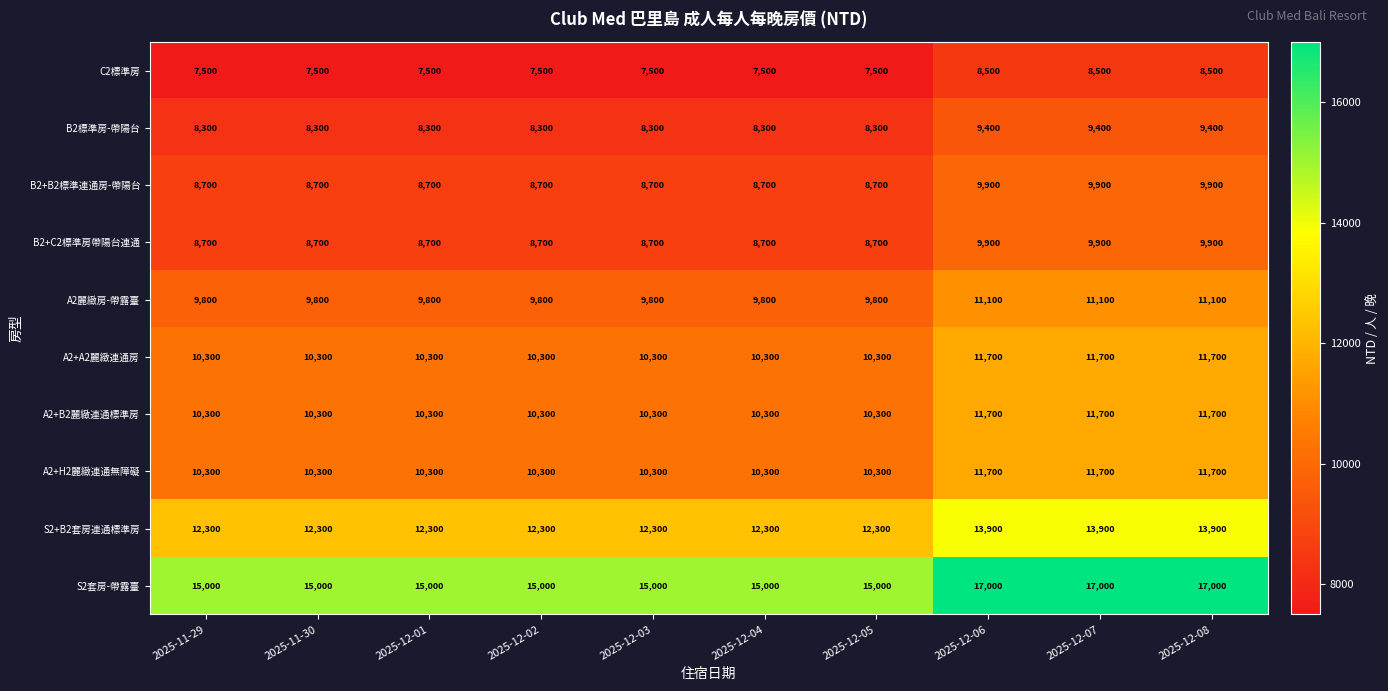

Which series has the largest total across all categories?

S2套房-帶露臺